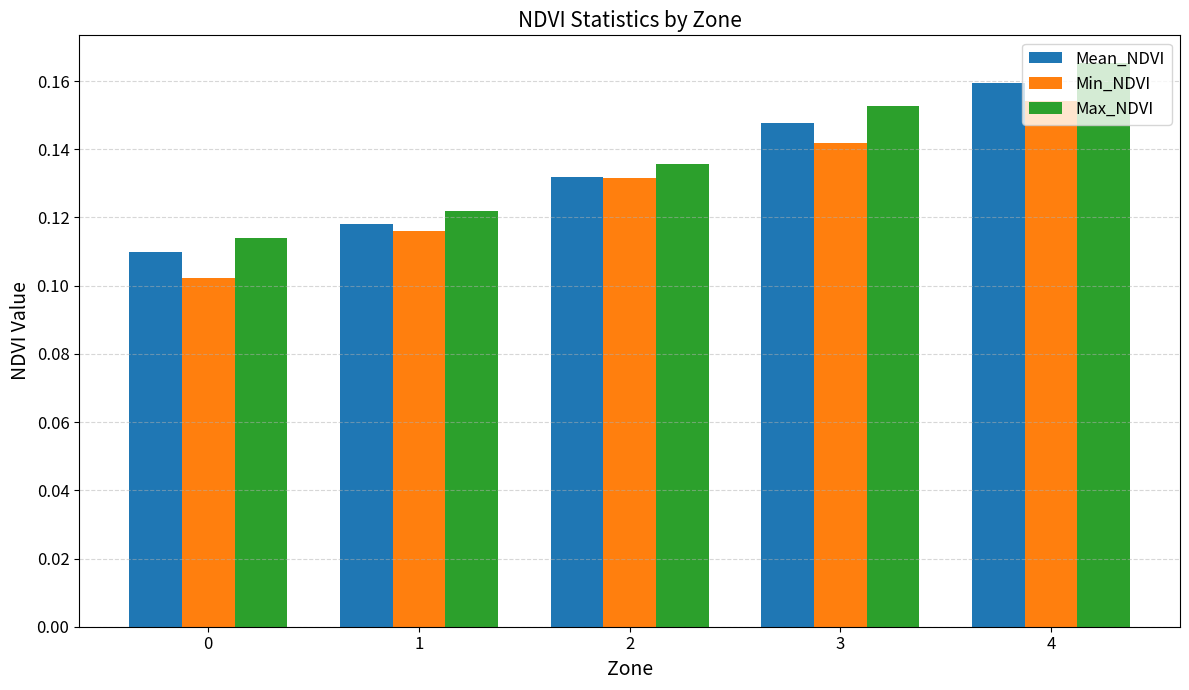

Between 3 and 4, which series saw the biggest shift?

Max_NDVI